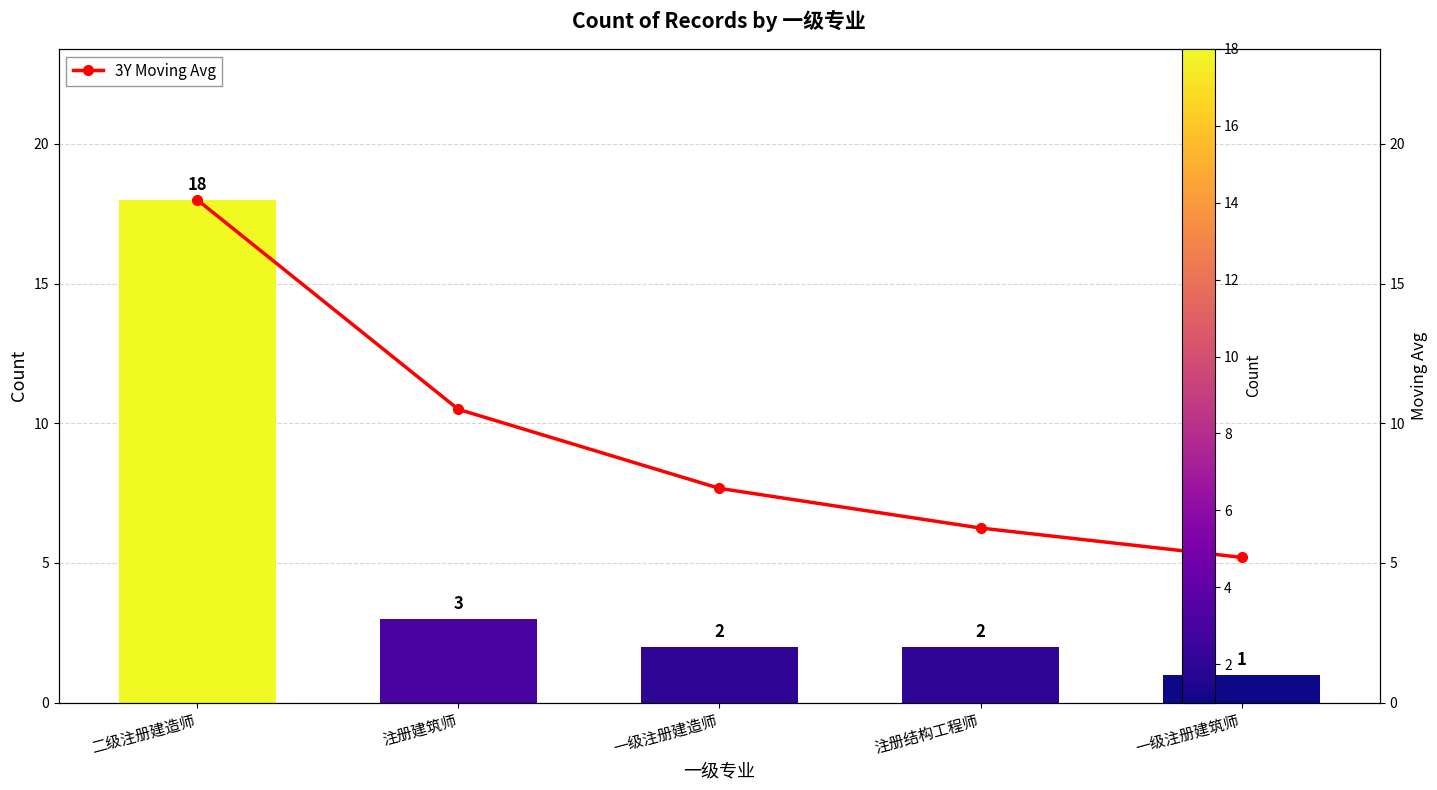

What is the label of the 2nd bar from the right?

注册结构工程师